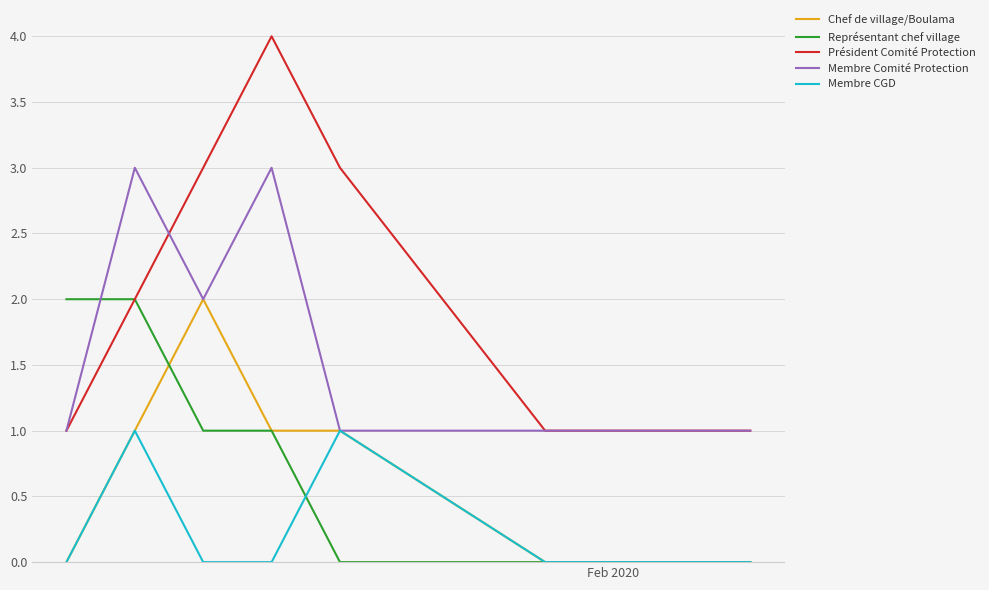

Which series has the largest total across all categories?

Président Comité Protection